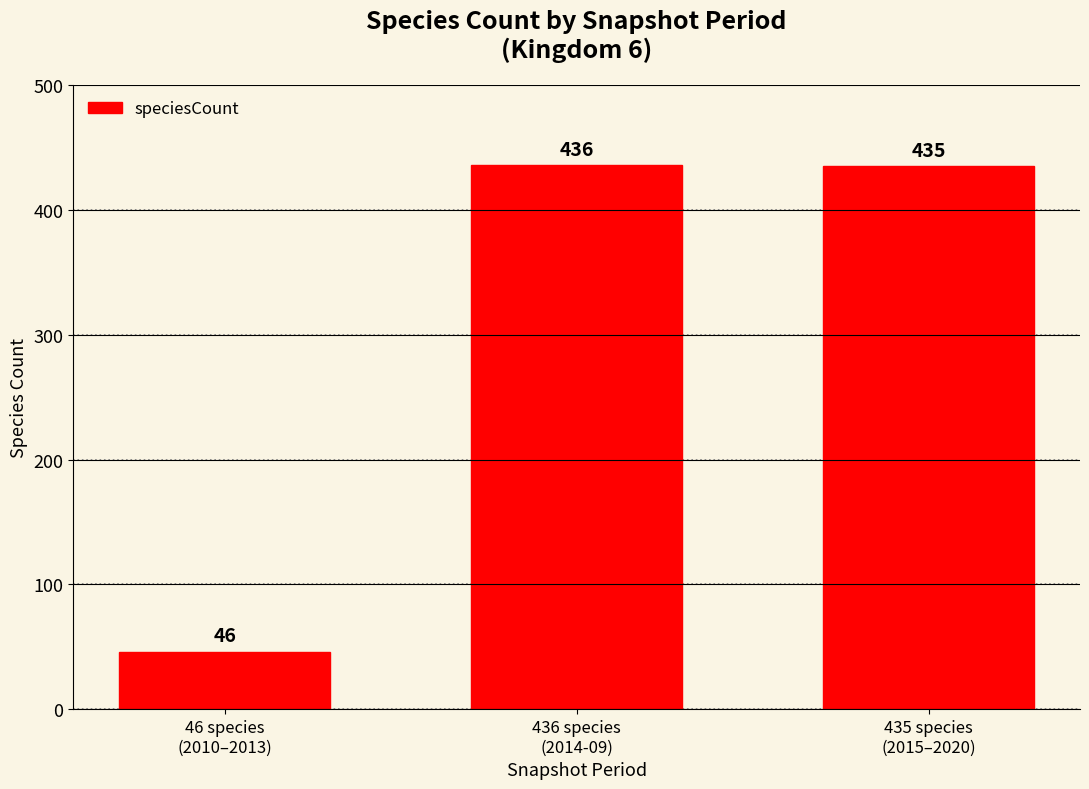

True or false: the data shows 436 at 436 species
(2014-09).

True